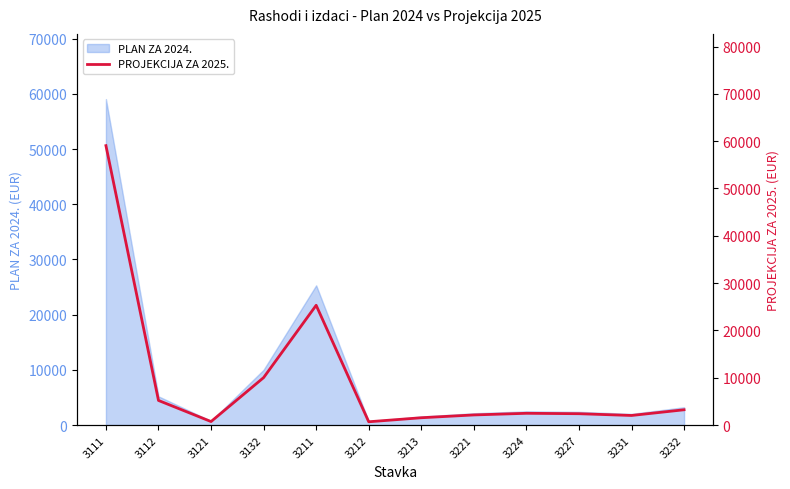

What is the value of the 6th point from the left?

695